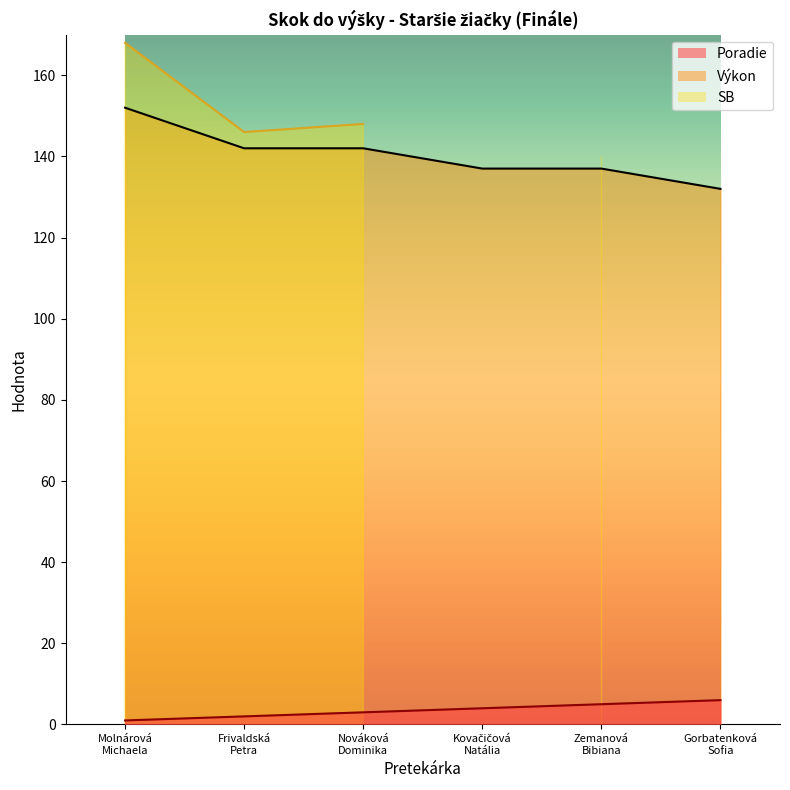

The Poradie series shows 9 at Gorbatenková
Sofia. True or false?

False